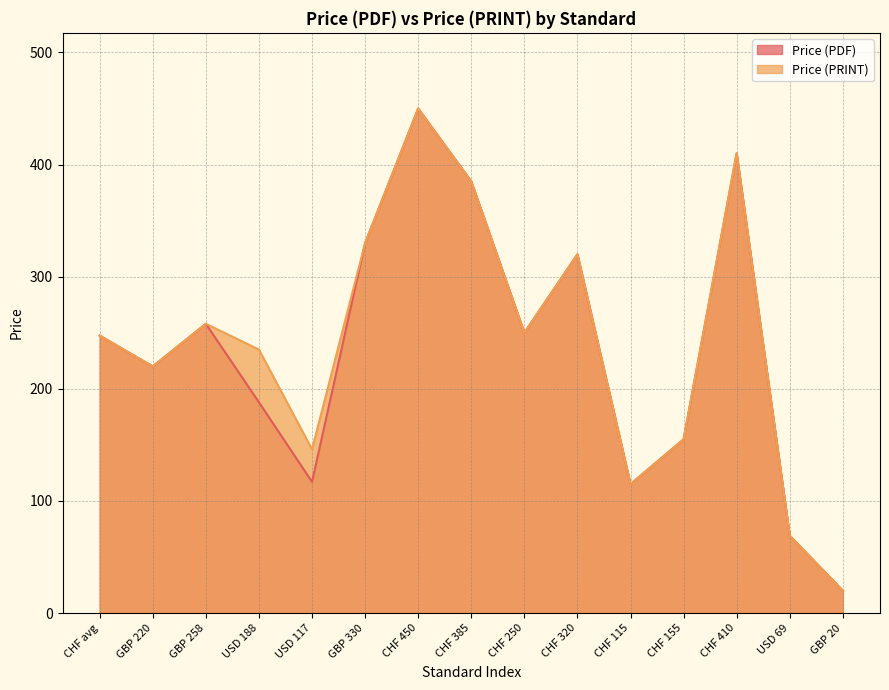

True or false: Price (PRINT) and Price (PDF) cross at least once.

False